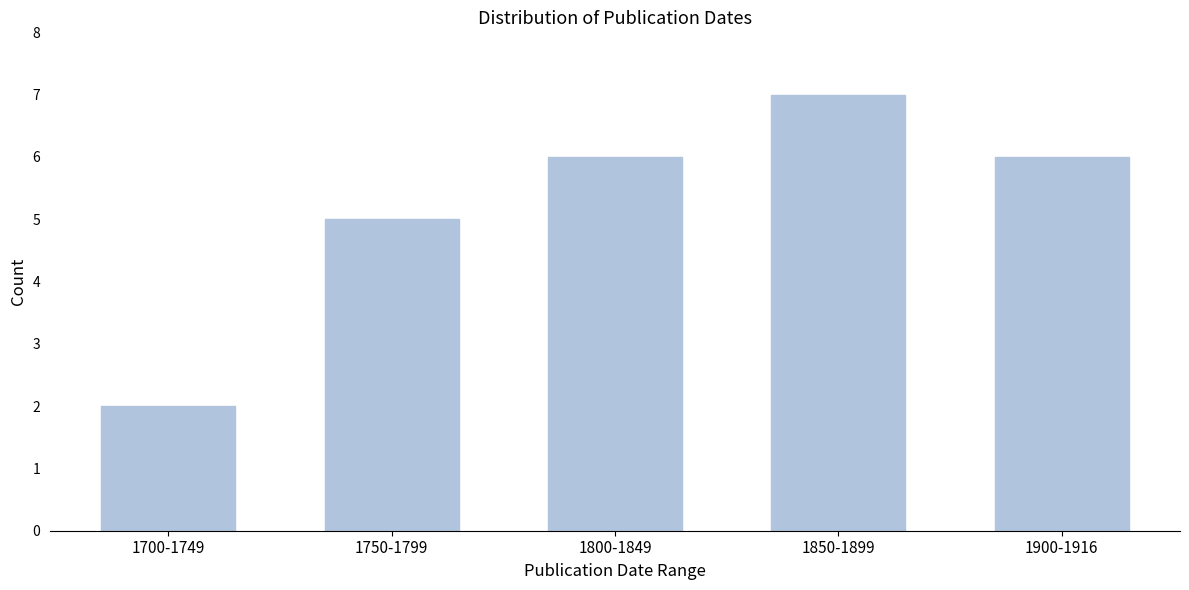

Reading left to right, transcribe all the data shown in this chart.

1700-1749=2	1750-1799=5	1800-1849=6	1850-1899=7	1900-1916=6